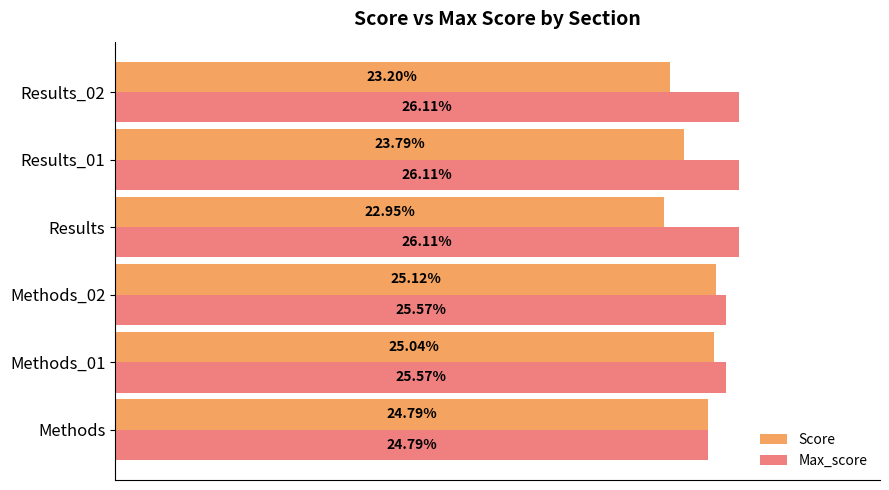

What are all the series names shown in the legend?

Score, Max_score